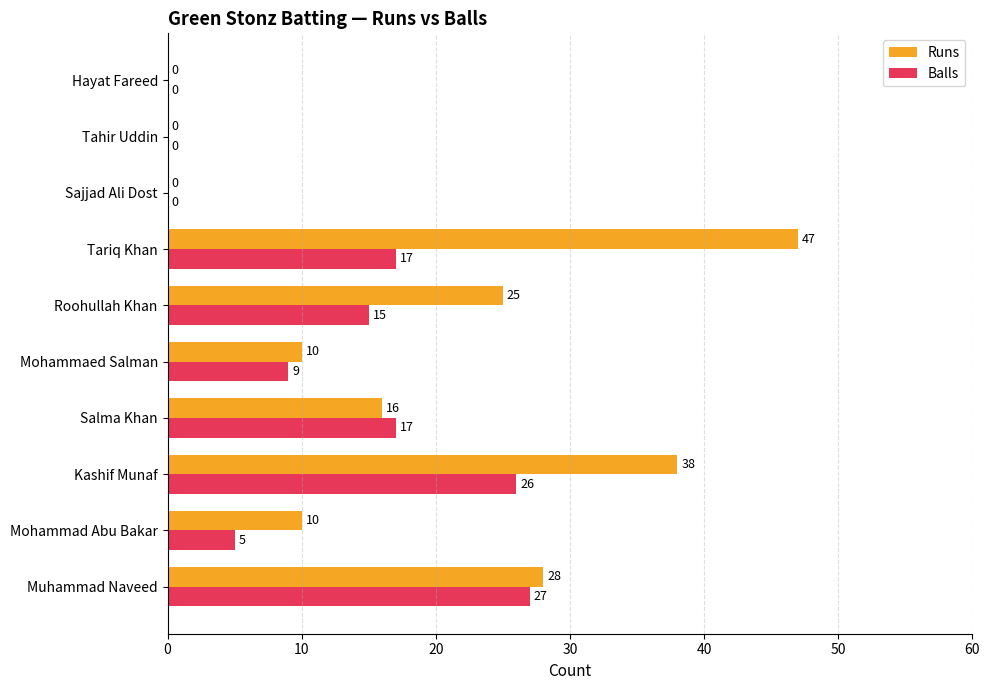

Is the value of Runs at Kashif Munaf greater than the value of Balls at Tahir Uddin?

Yes